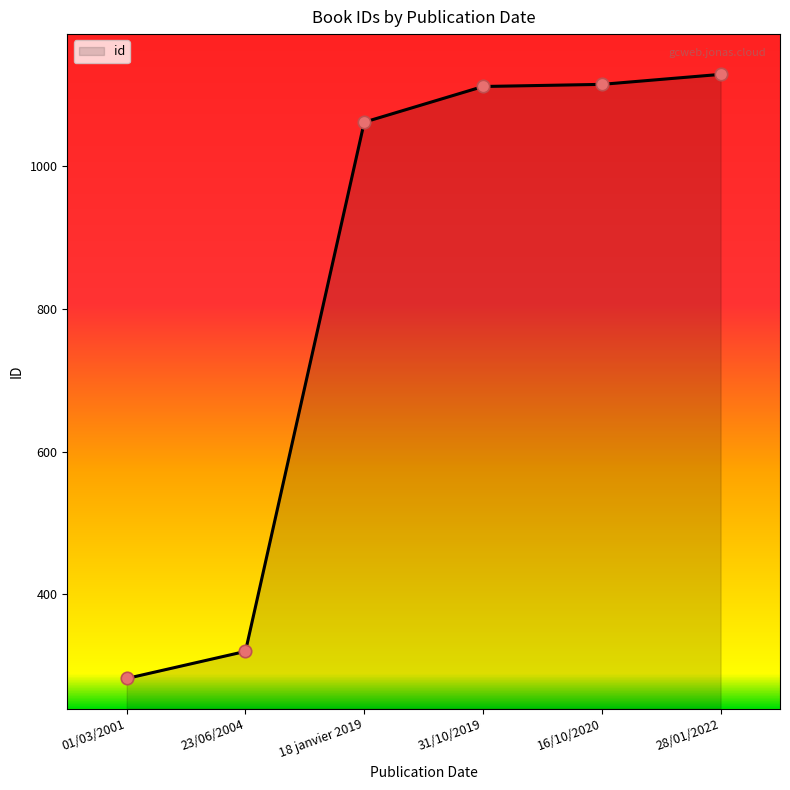

What is the change in value from 18 janvier 2019 to 16/10/2020?

+53